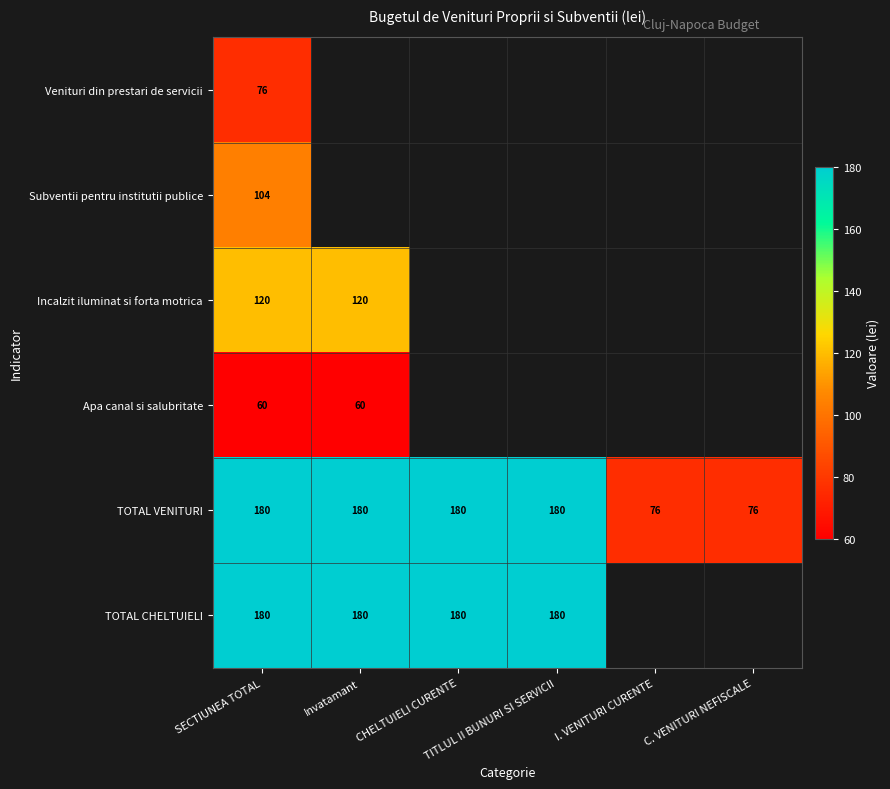

How many data points in TOTAL VENITURI are less than 180?

2